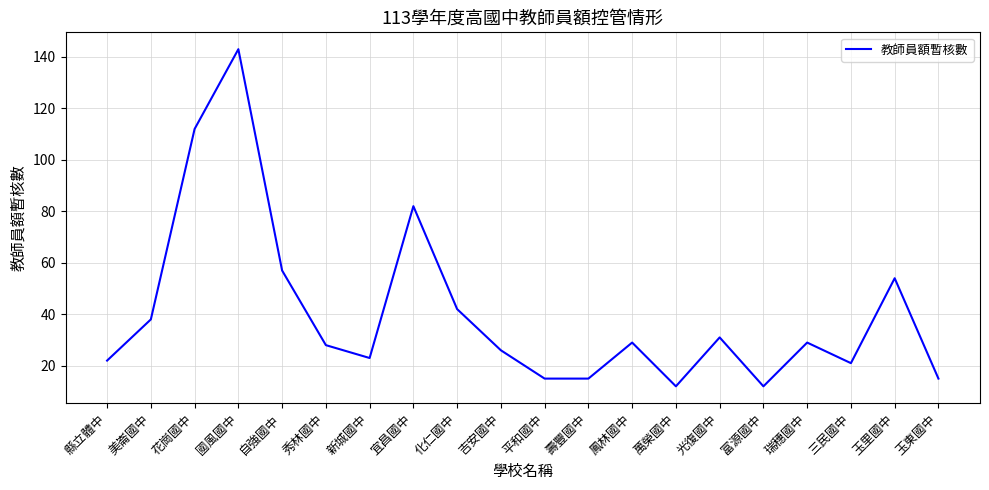

At which category does the chart reach its peak across all series?

國風國中